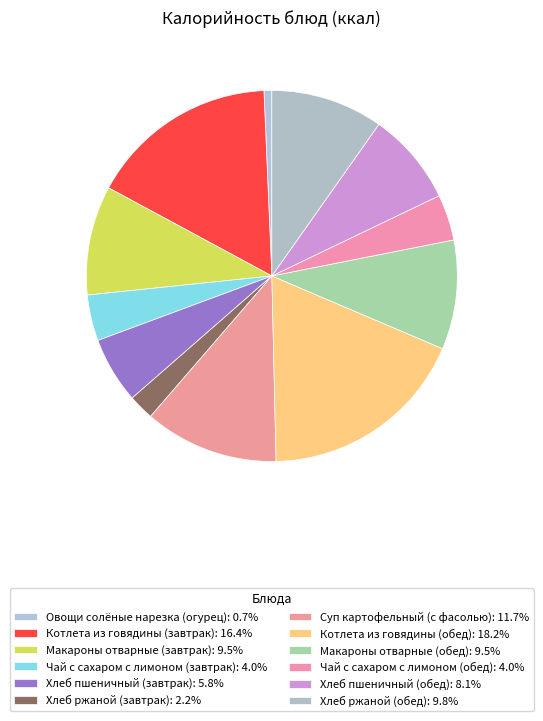

What is the change in value from Чай с сахаром с лимоном (завтрак) to Хлеб пшеничный (обед)?

+62.3